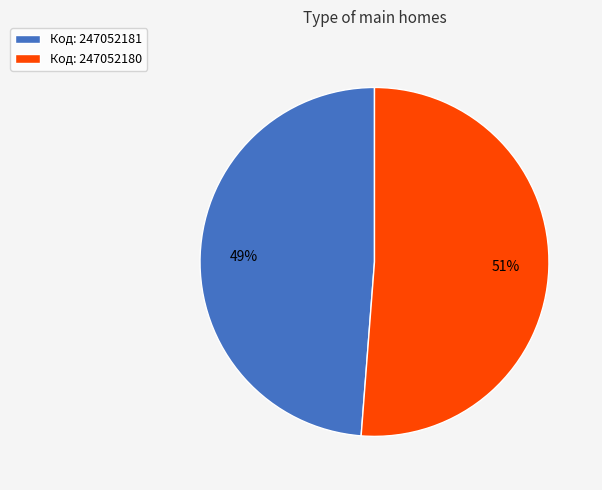

Combined, do Код: 247052180 and Код: 247052181 account for over 50%?

Yes